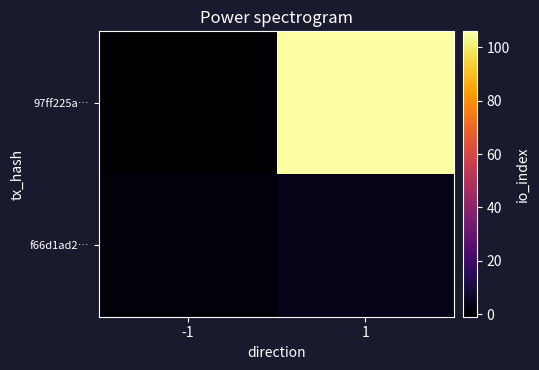

Between -1 and 1, which is larger?

1